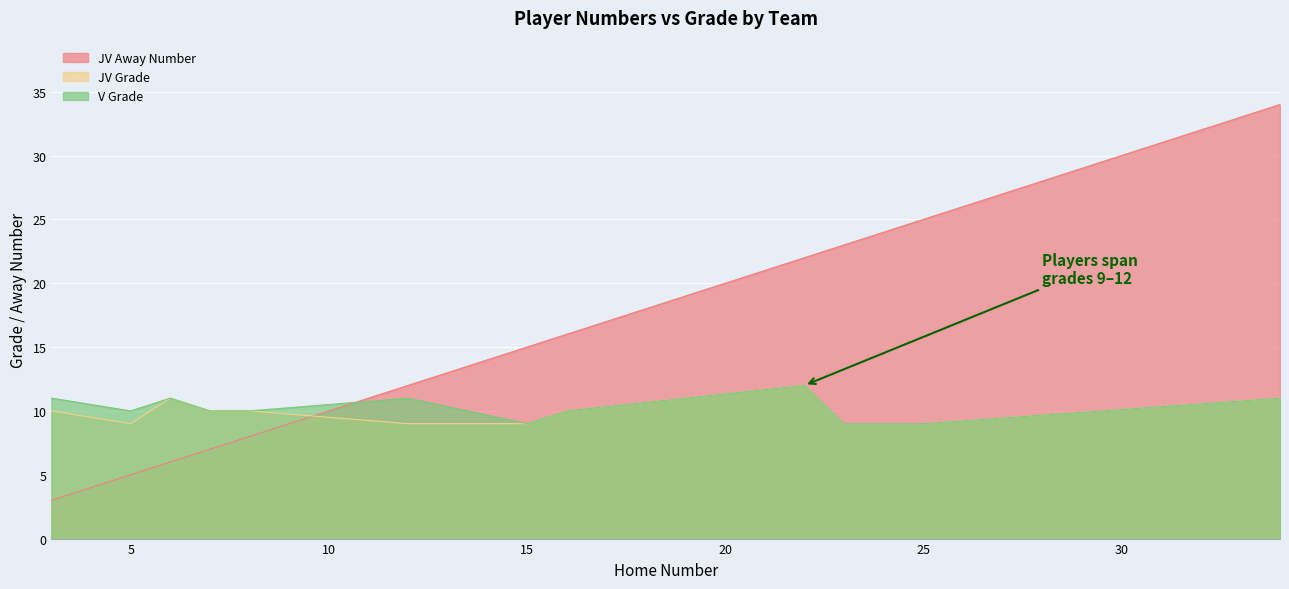

Is the value of JV Grade at 12 greater than the value of JV Away Number at 16?

No